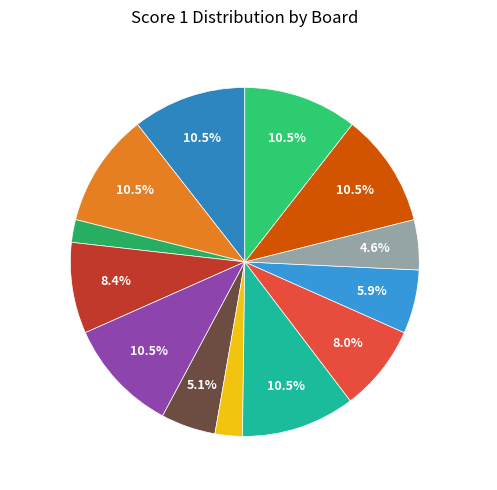

How many slices are in this pie chart?

13